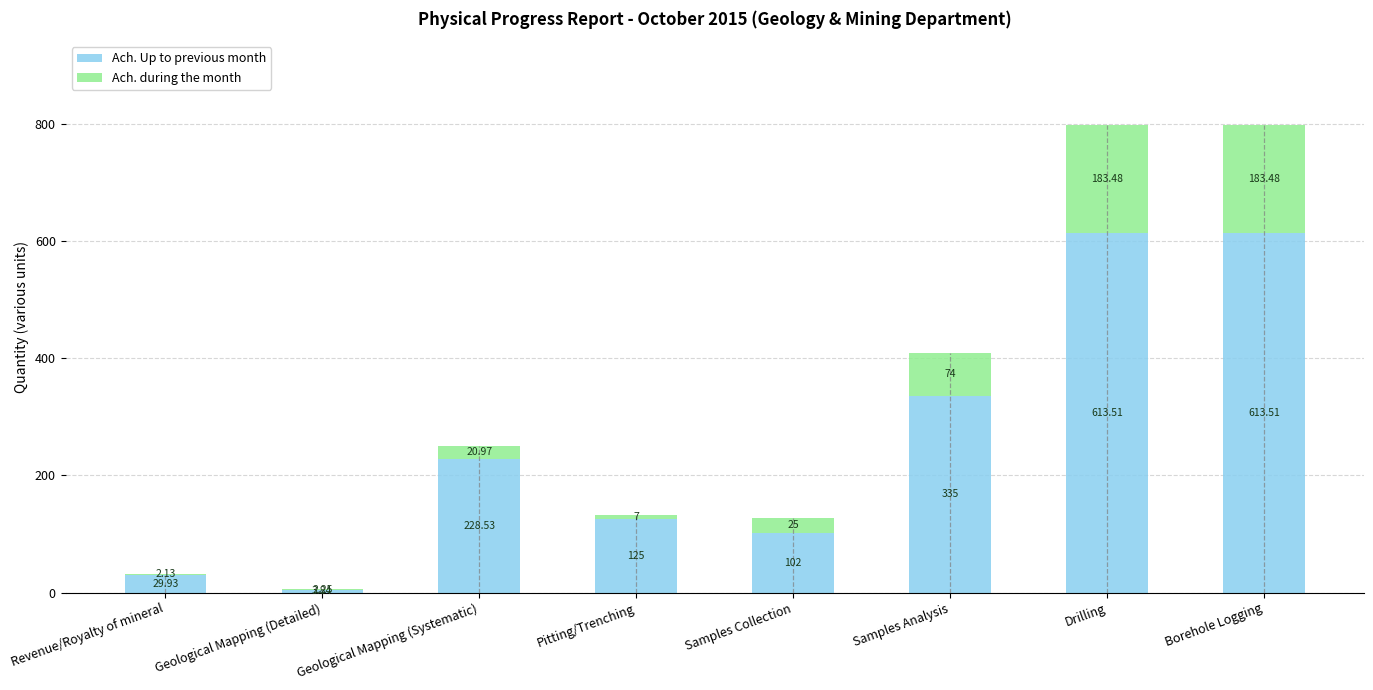

What is the value of the Ach. Up to previous month bar at the 1st from the left?

29.9